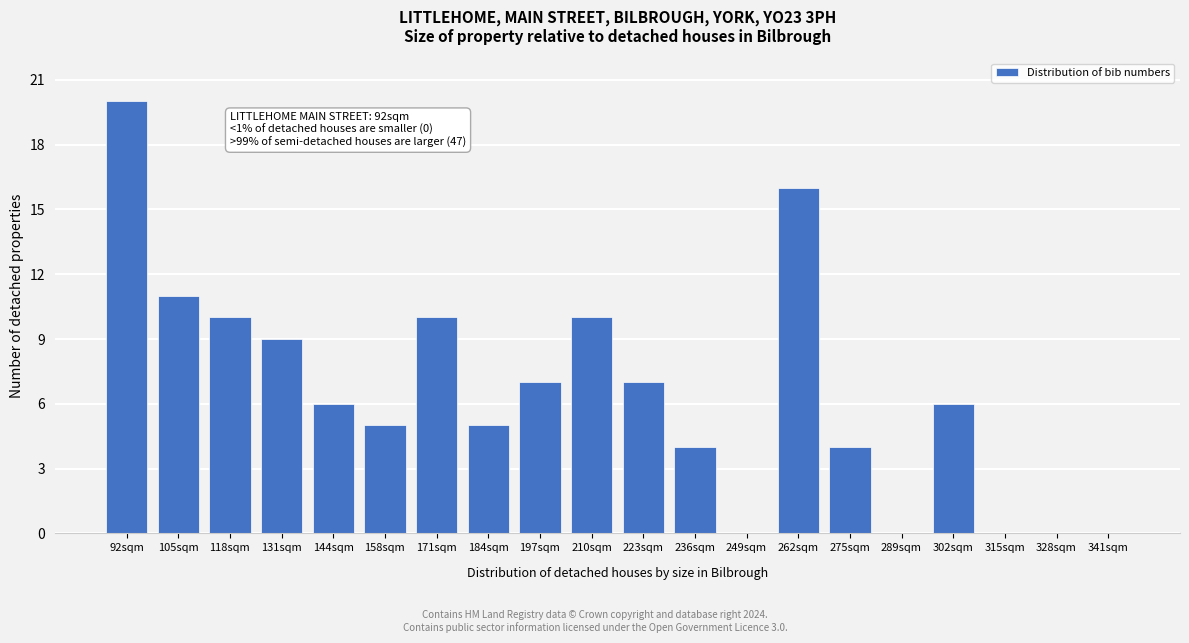

Reading right to left, transcribe all the data shown in this chart.

341sqm=0	328sqm=0	315sqm=0	302sqm=6	289sqm=0	275sqm=4	262sqm=16	249sqm=0	236sqm=4	223sqm=7	210sqm=10	197sqm=7	184sqm=5	171sqm=10	158sqm=5	144sqm=6	131sqm=9	118sqm=10	105sqm=11	92sqm=20